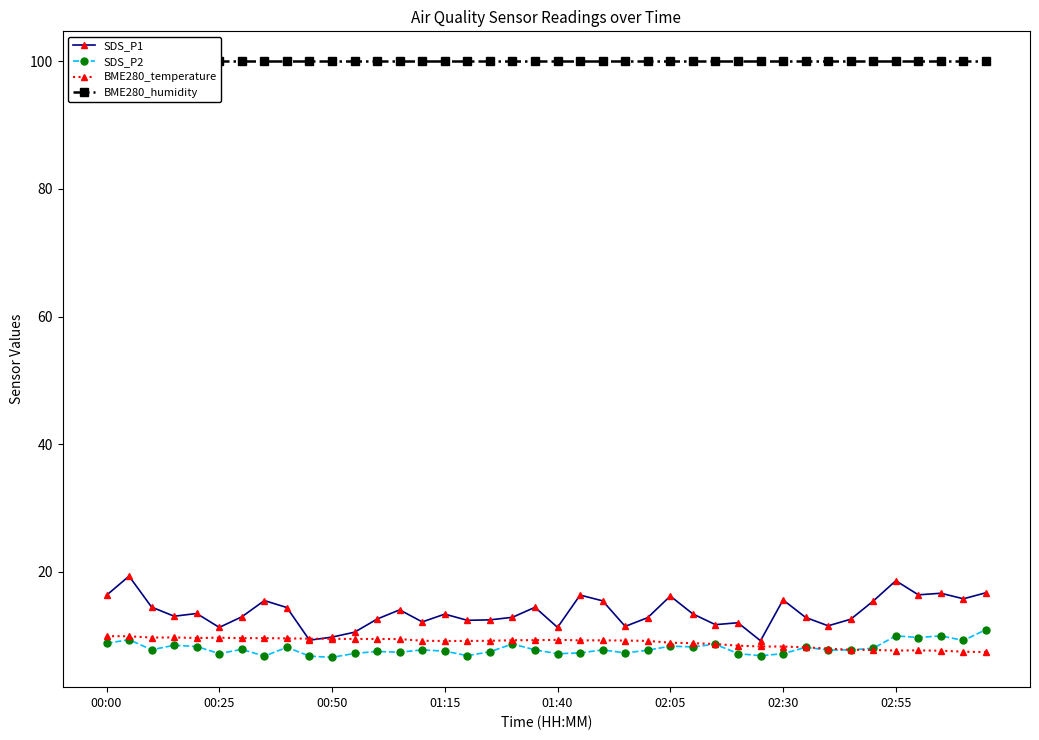

In BME280_temperature, how many points are higher than both neighbors (excluding endpoints)?

6